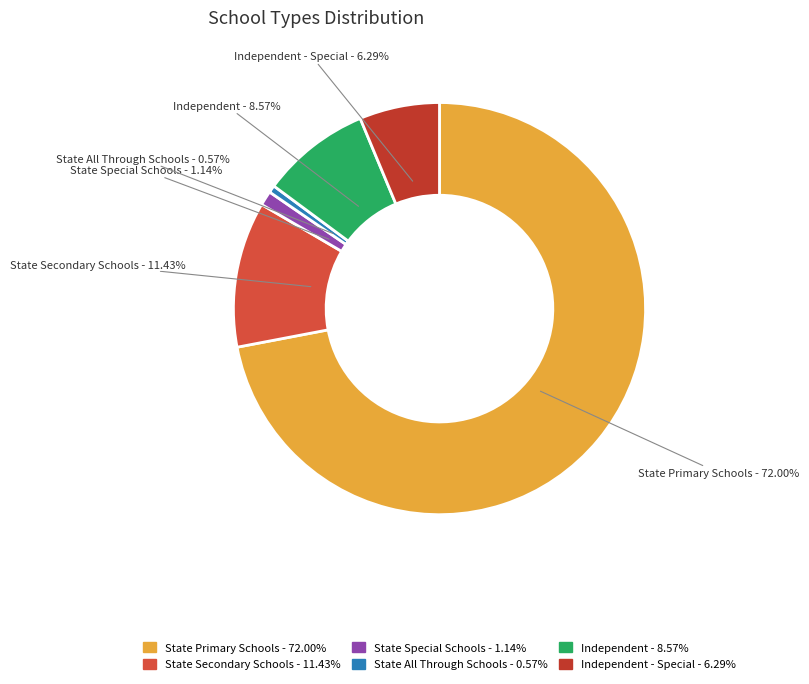

What is the majority slice?

State Primary Schools